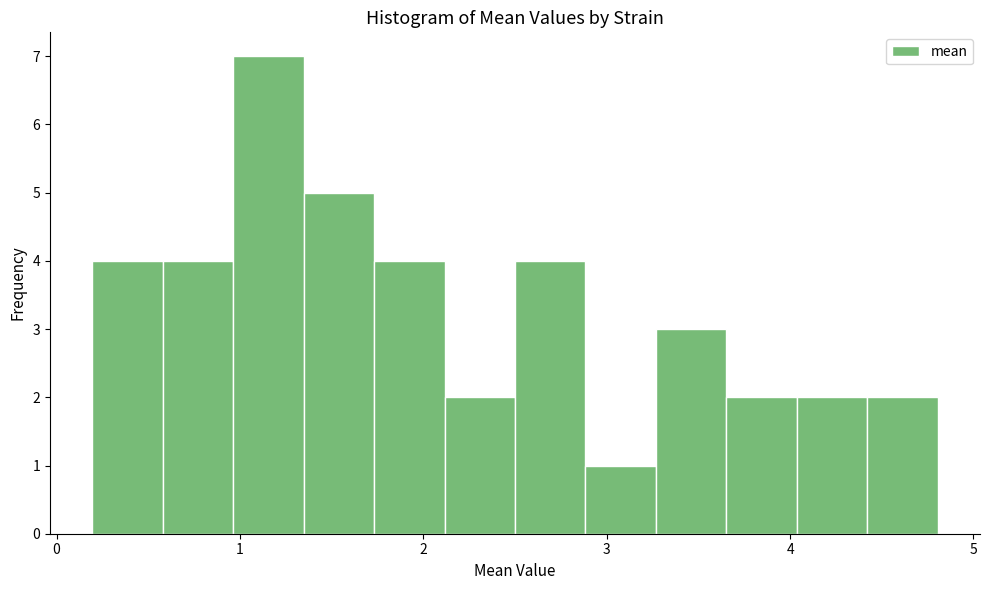

Around what value on the x-axis is the tallest bar? Give the approximate position of its centre, as read against the axis.

1.2